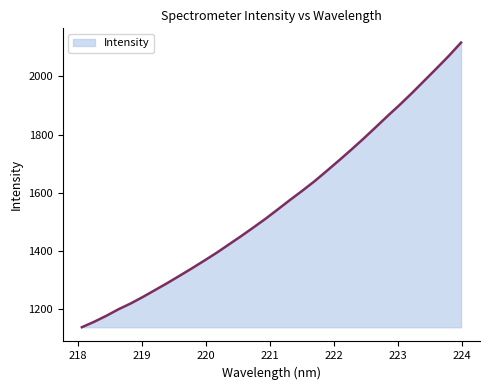

What is the minimum value shown in the chart?

1139.0